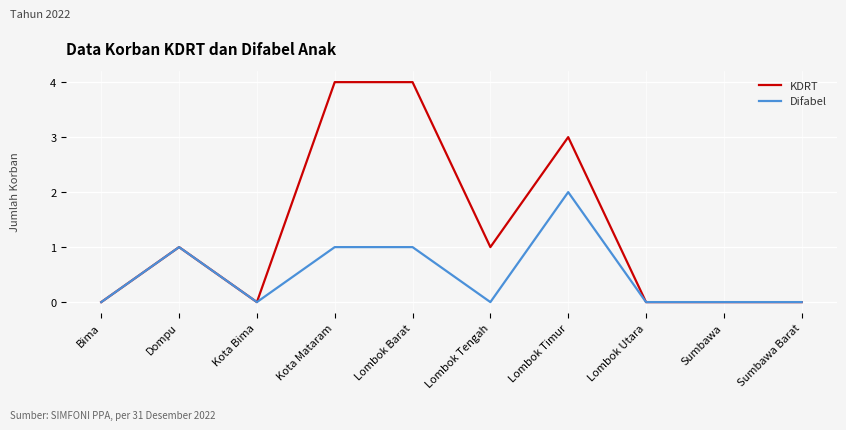

What is the maximum value for Difabel?

2